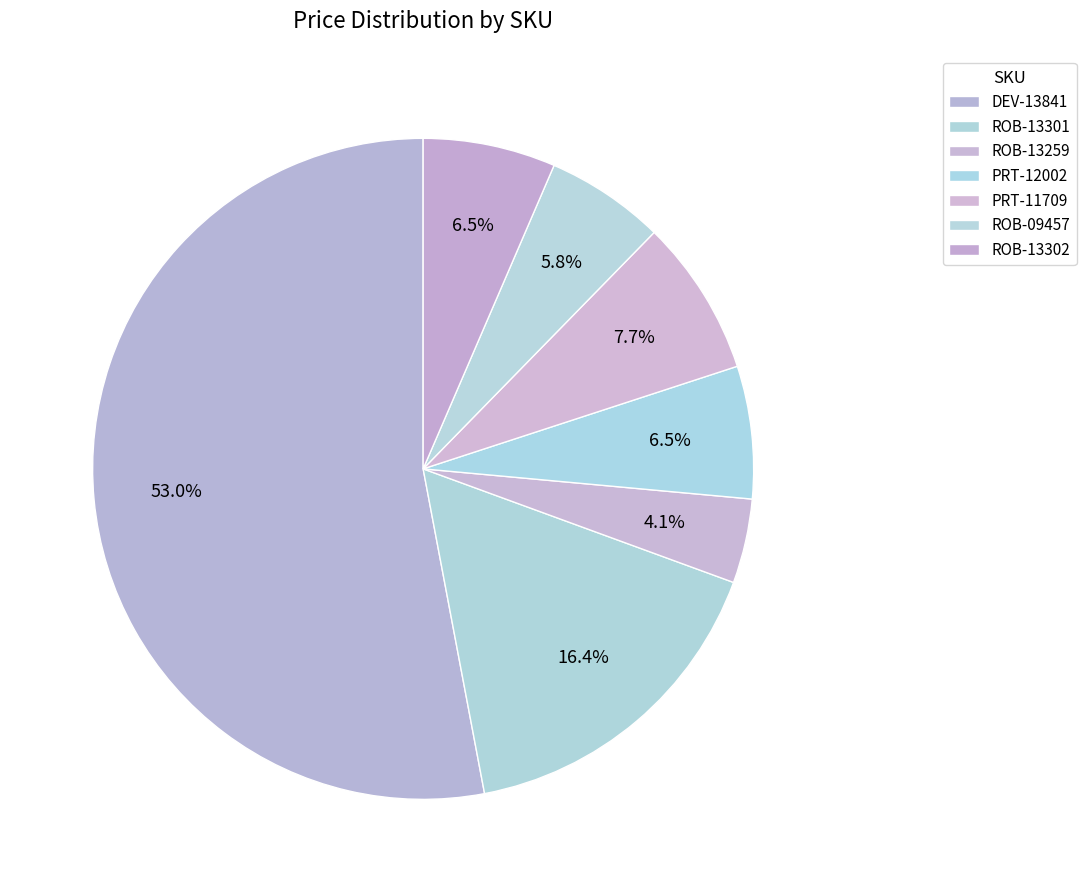

How many slices are in this pie chart?

7